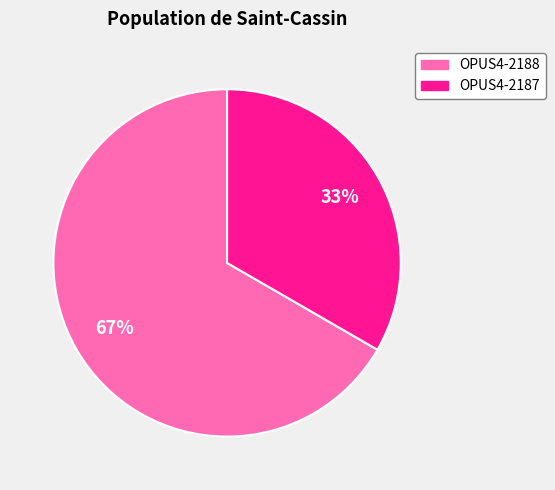

Is the sum of OPUS4-2188 and OPUS4-2187 greater than half?

Yes